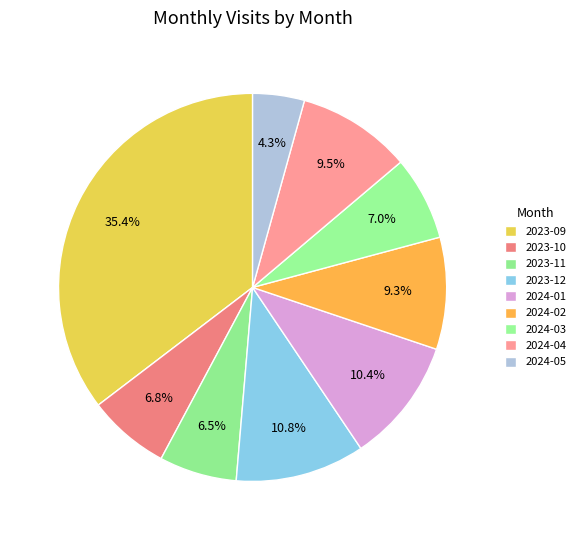

True or false: 2024-05 accounts for 4% of the total.

True